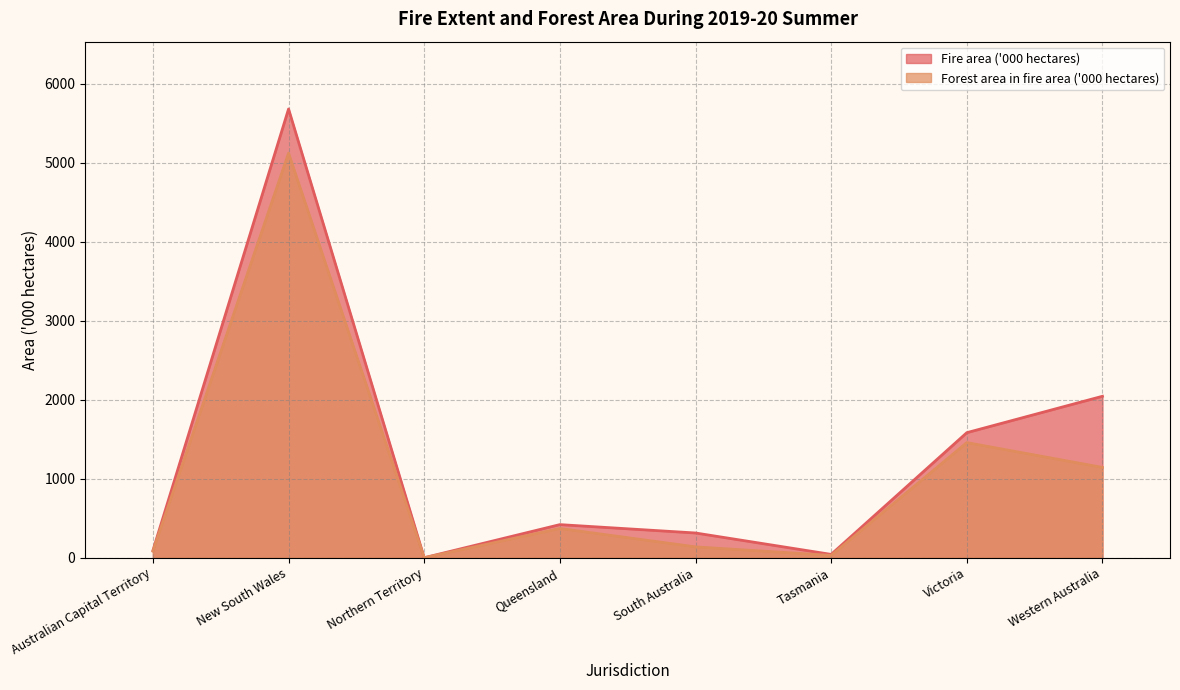

How many values in Fire area ('000 hectares) are above zero?

7